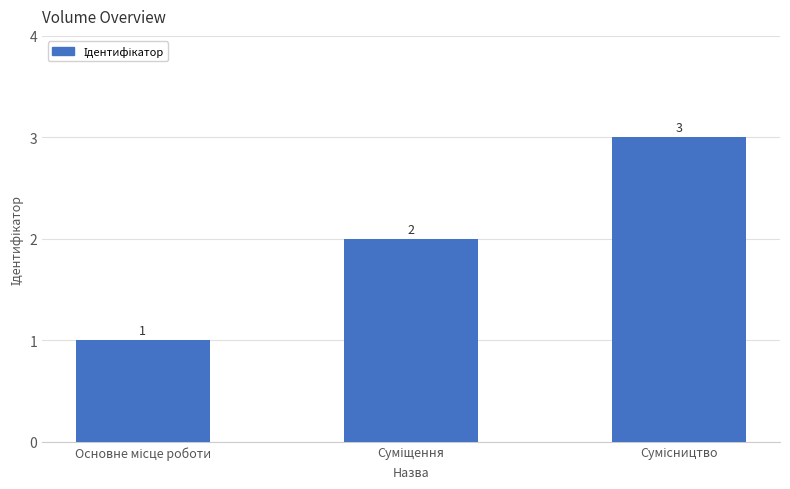

What is the greatest value displayed?

3